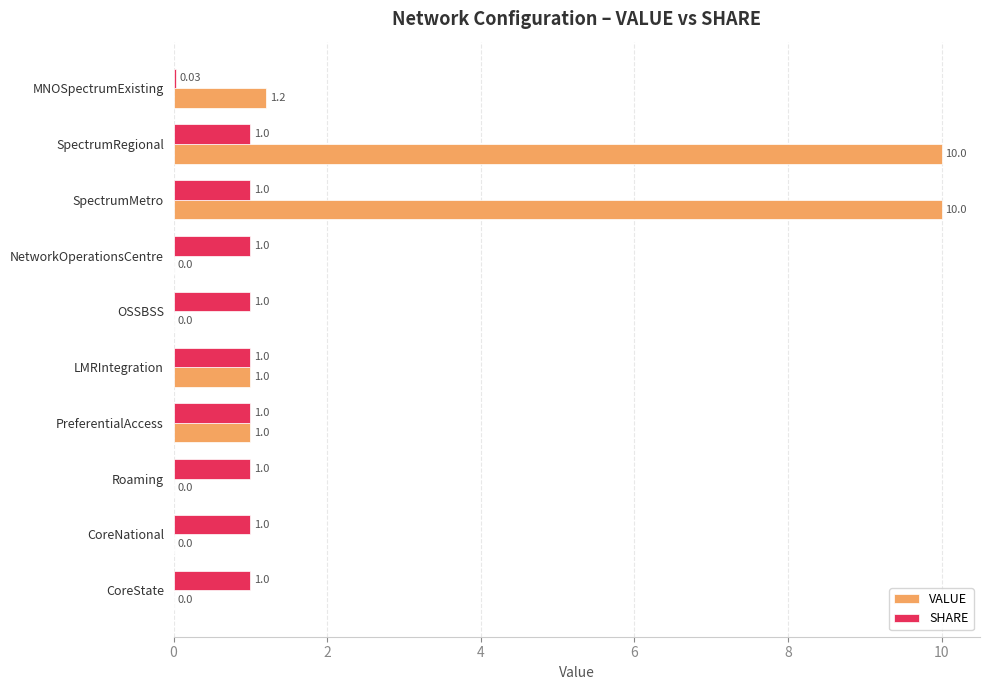

What is the sum of all SHARE values?

9.0